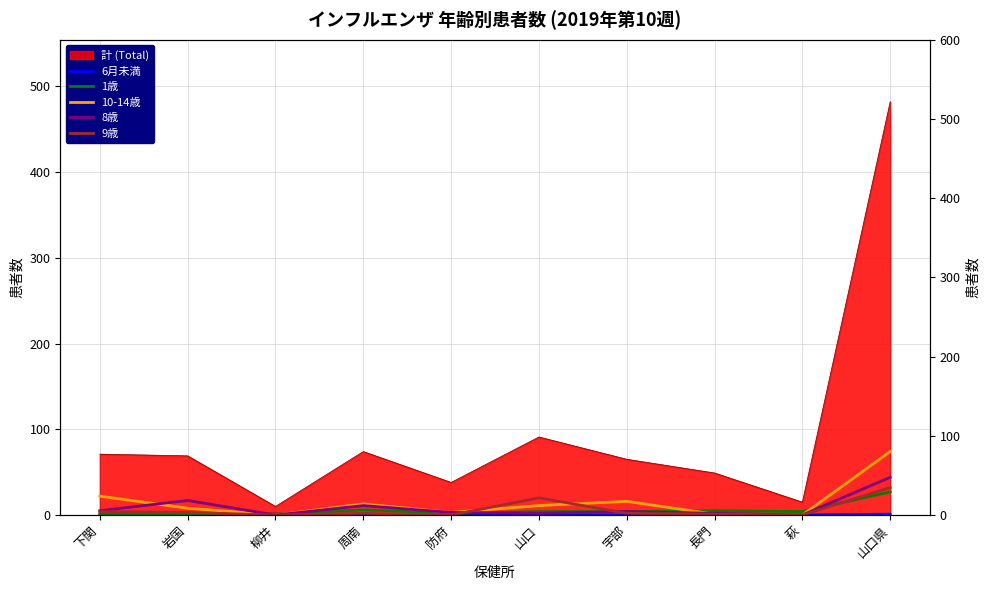

Where is the first local minimum for 9歳?

柳井